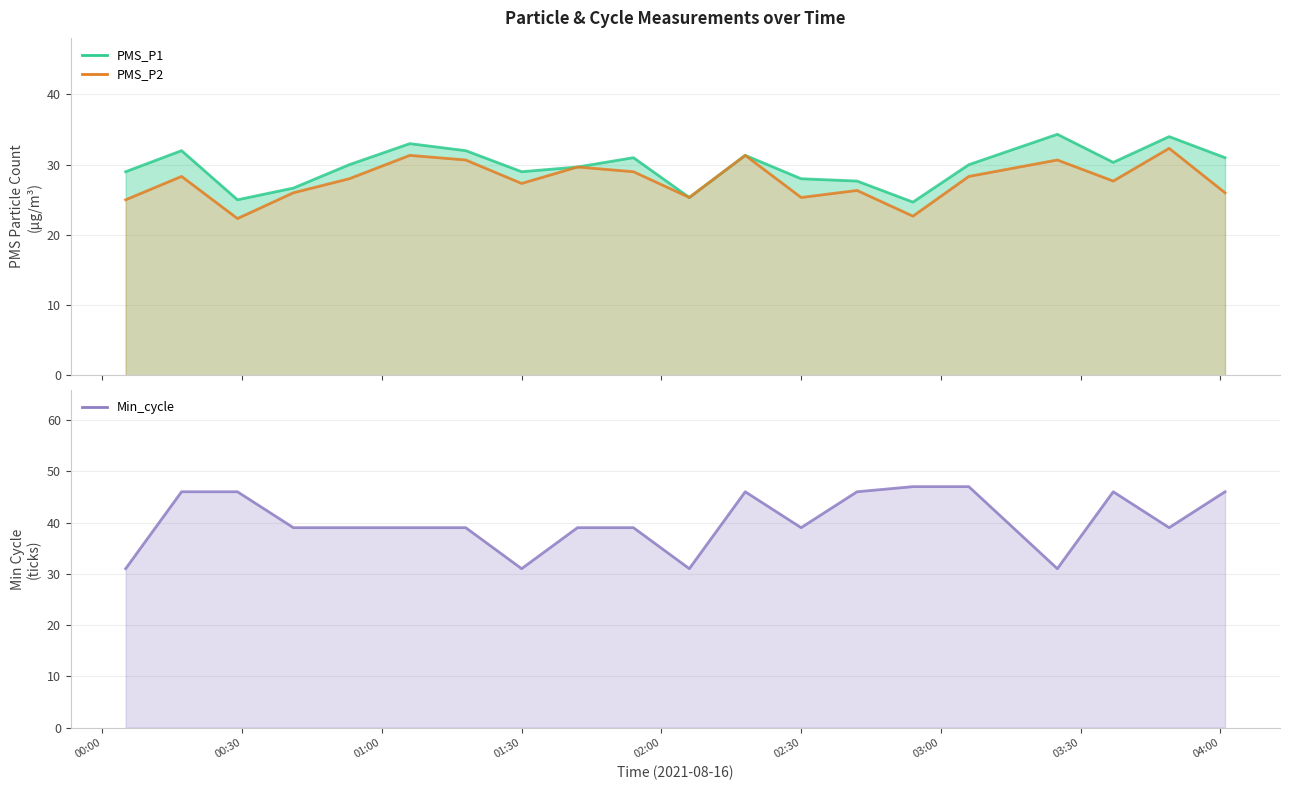

Count the number of data series in this chart.

3